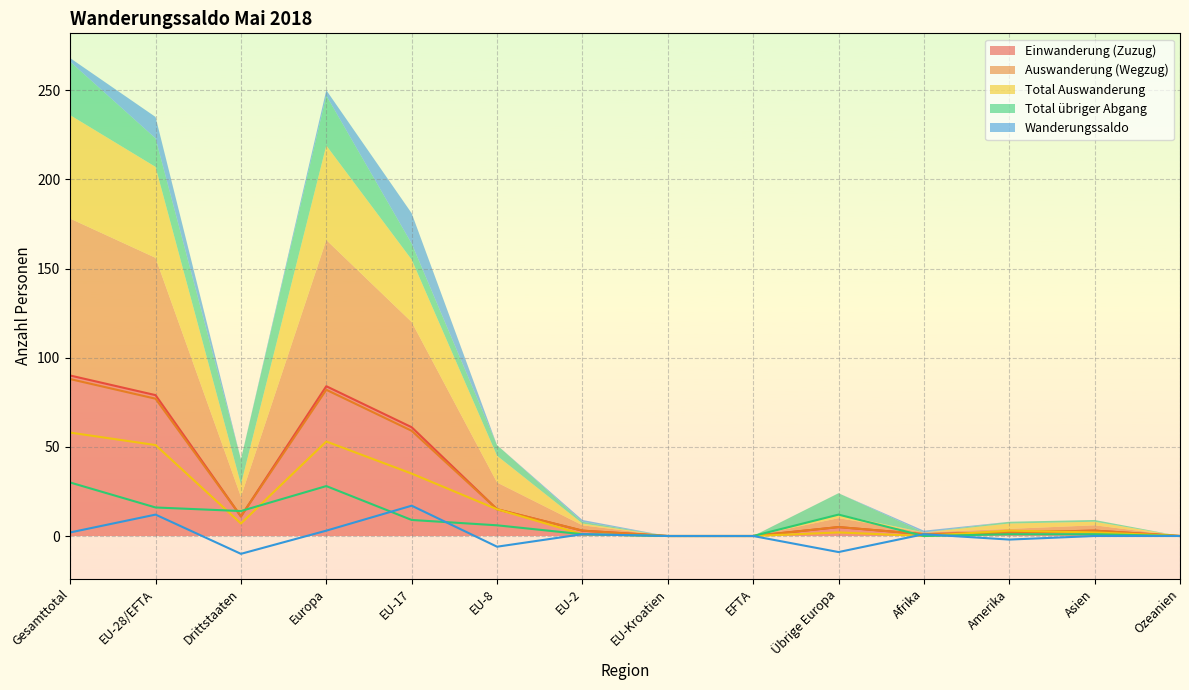

What is the difference between the maximum and second lowest values in the Auswanderung (Wegzug) series?

88